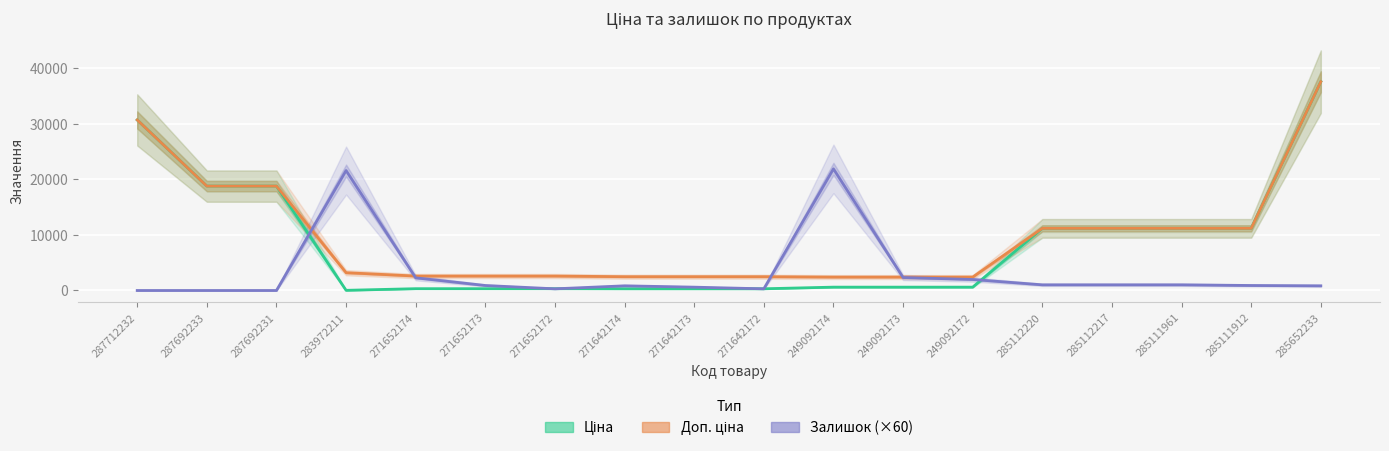

True or false: Доп. ціна and Ціна cross at least once.

False